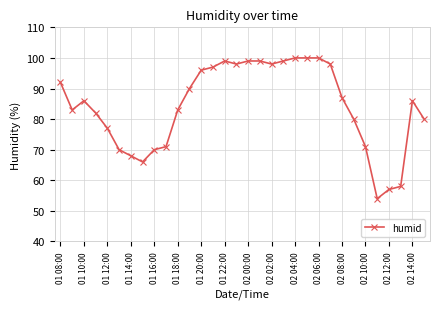

True or false: the data has more than 2 interior local peaks.

True